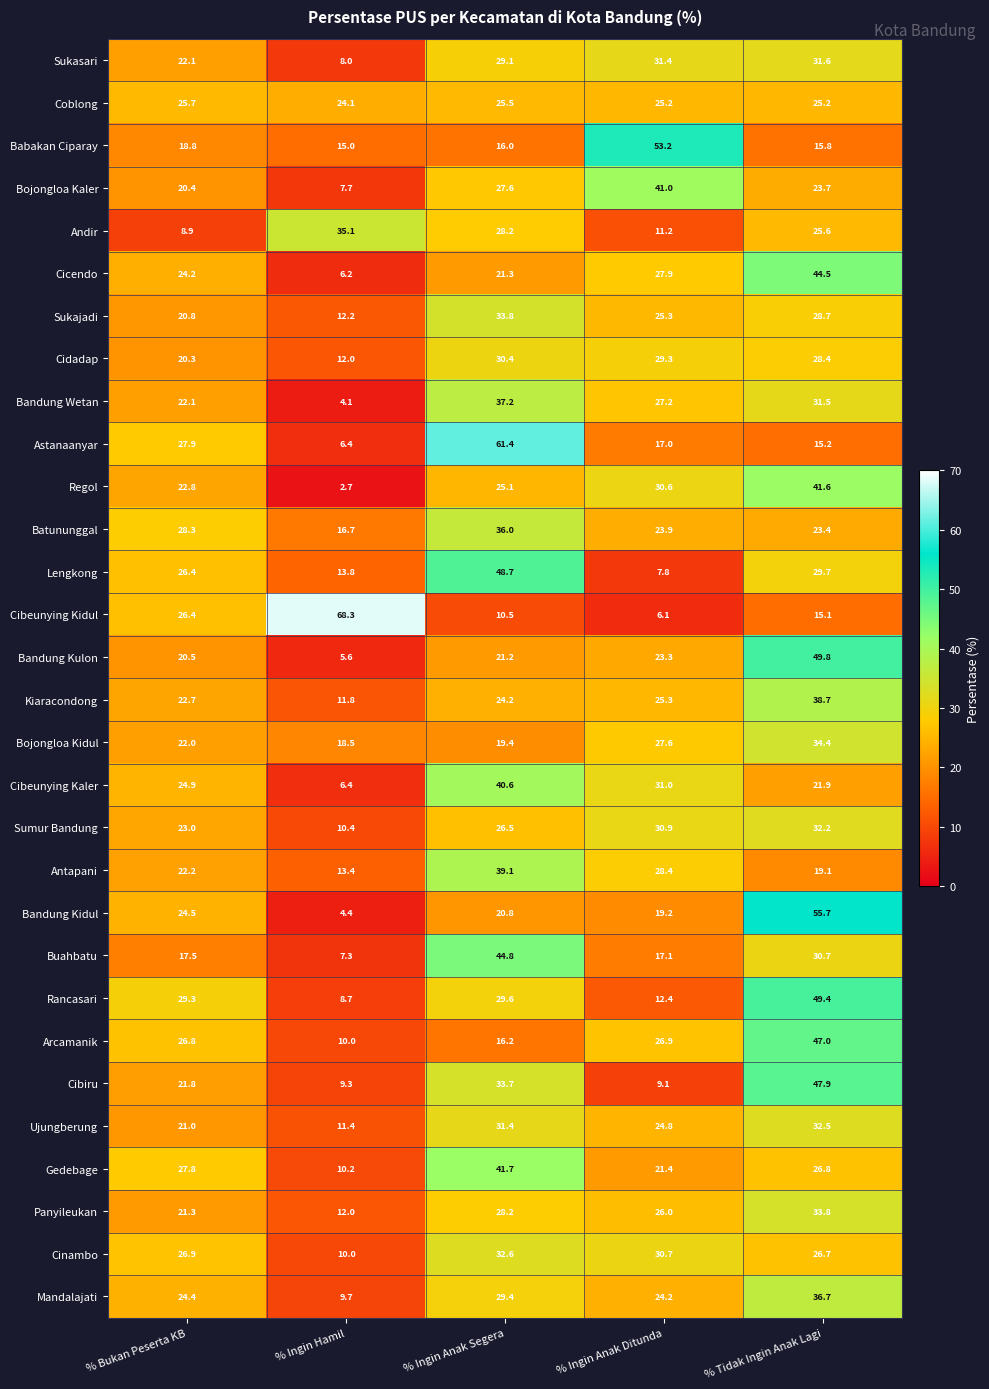

What is the spread (max minus min) of values at % Ingin Anak Ditunda?

47.1